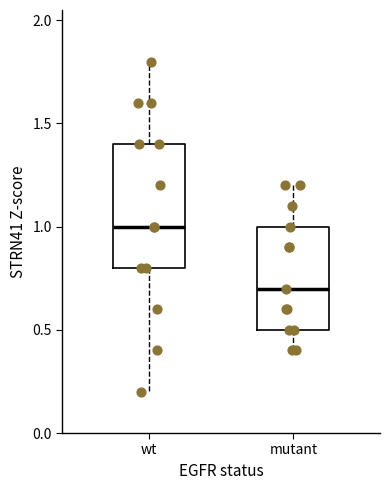

Reading left to right, transcribe this box plot: for each box, give where its median line is, the range the box spans, and where its two whiskers end, as read against the y-axis. The values are not printed on the chart, so give them approximately, as read against the axis.

wt: median 1.0, box 0.8 to 1.4, whiskers 0.2 to 1.8
mutant: median 0.7, box 0.5 to 1.0, whiskers 0.4 to 1.2